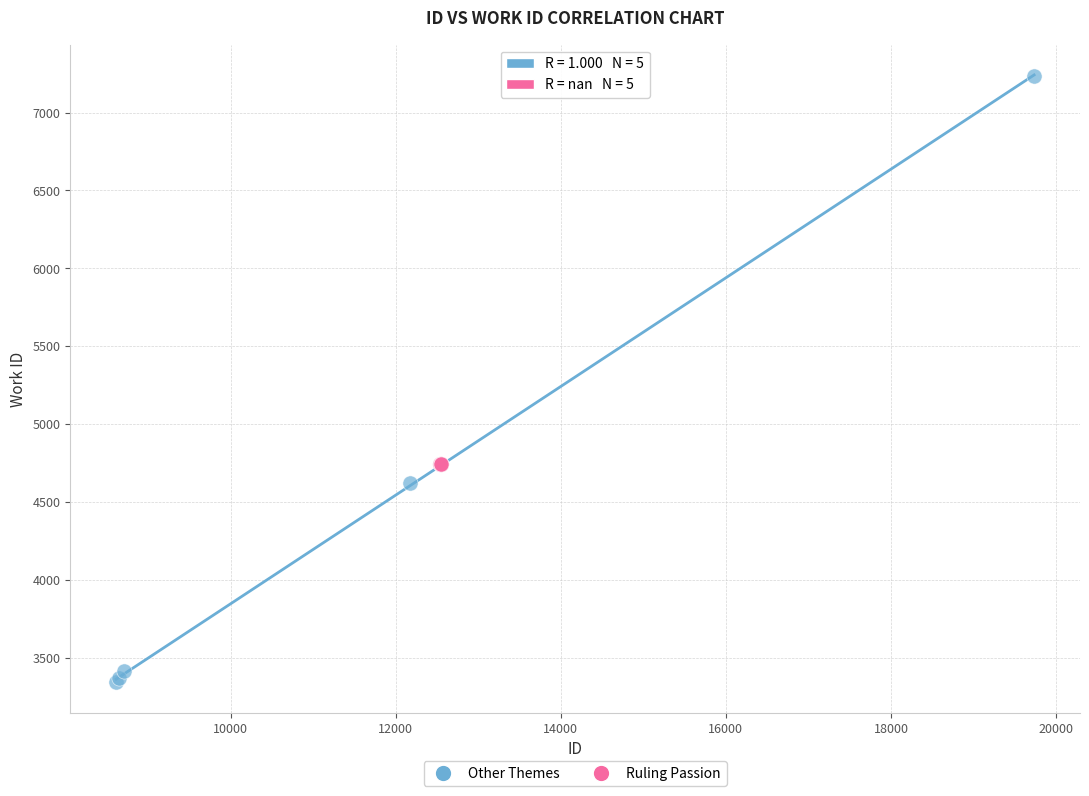

Which series reaches the minimum Y coordinate?

Other Themes